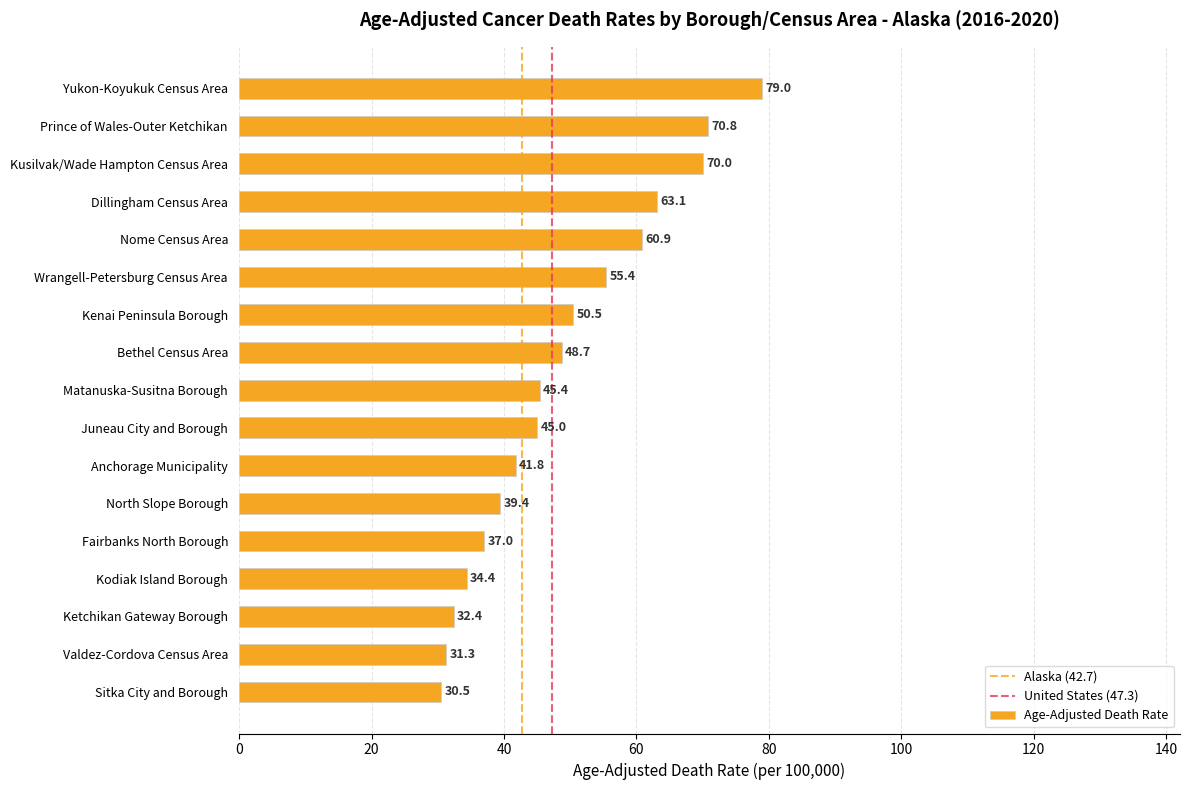

Read the value at Wrangell-Petersburg Census Area.

55.4